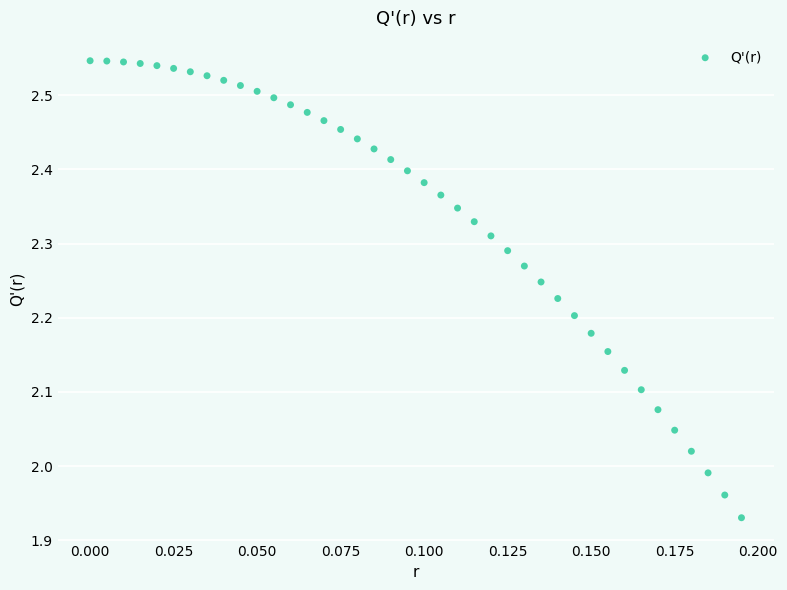

What is the range of Y values (max minus min)?

0.6